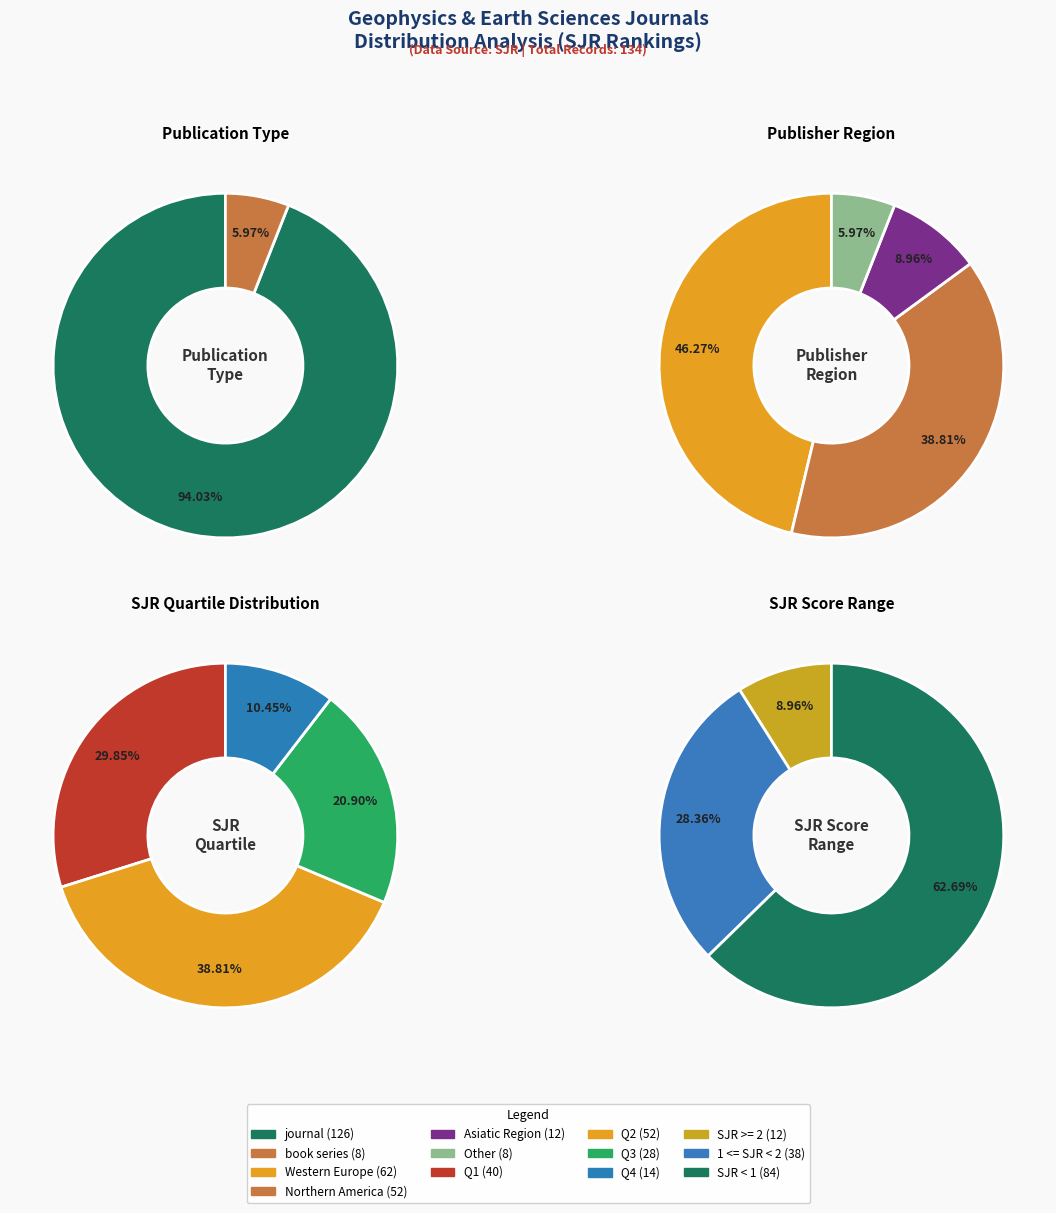

What is the change in value from journal to book series?

-118